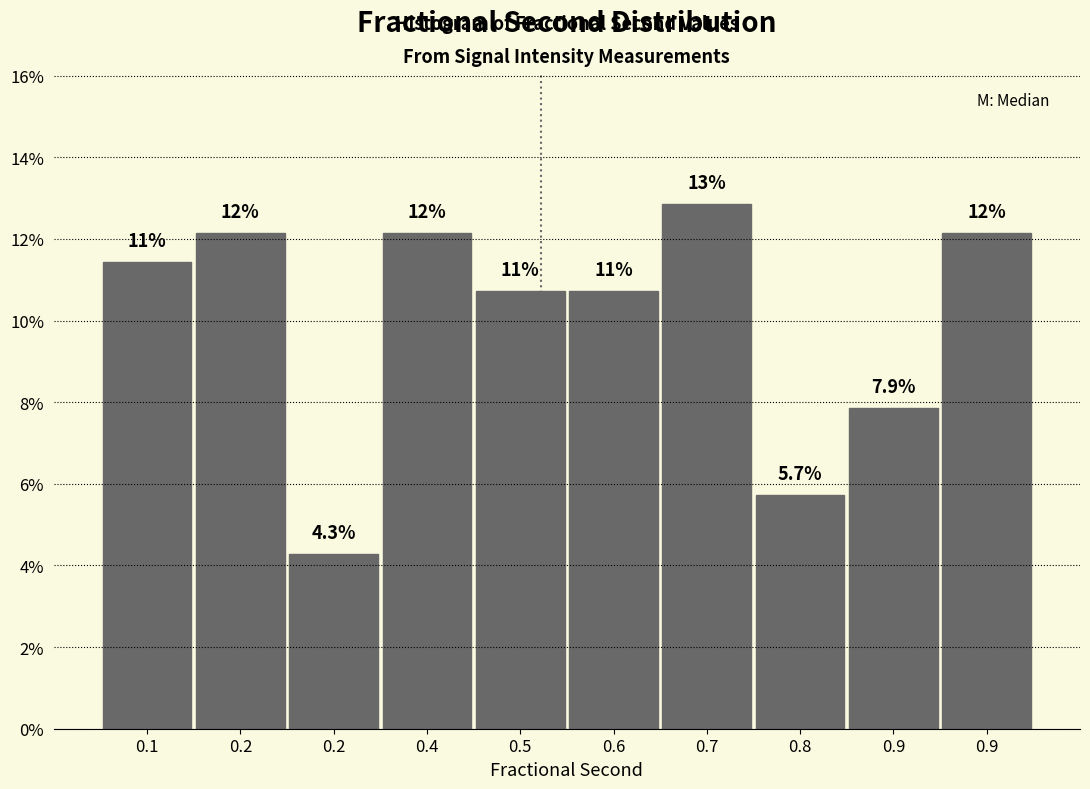

Are the bars horizontal?

No